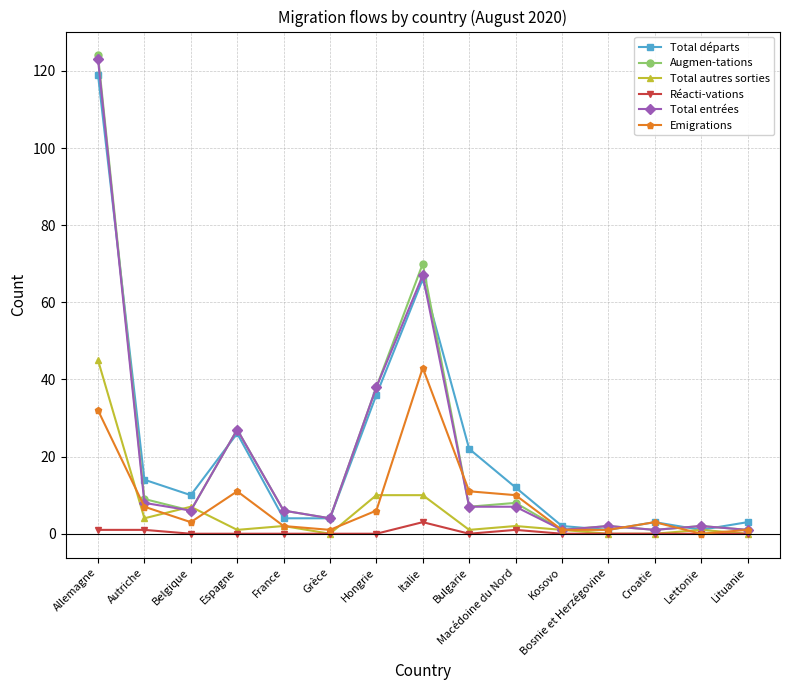

At which category is the sum across all series the highest?

Allemagne